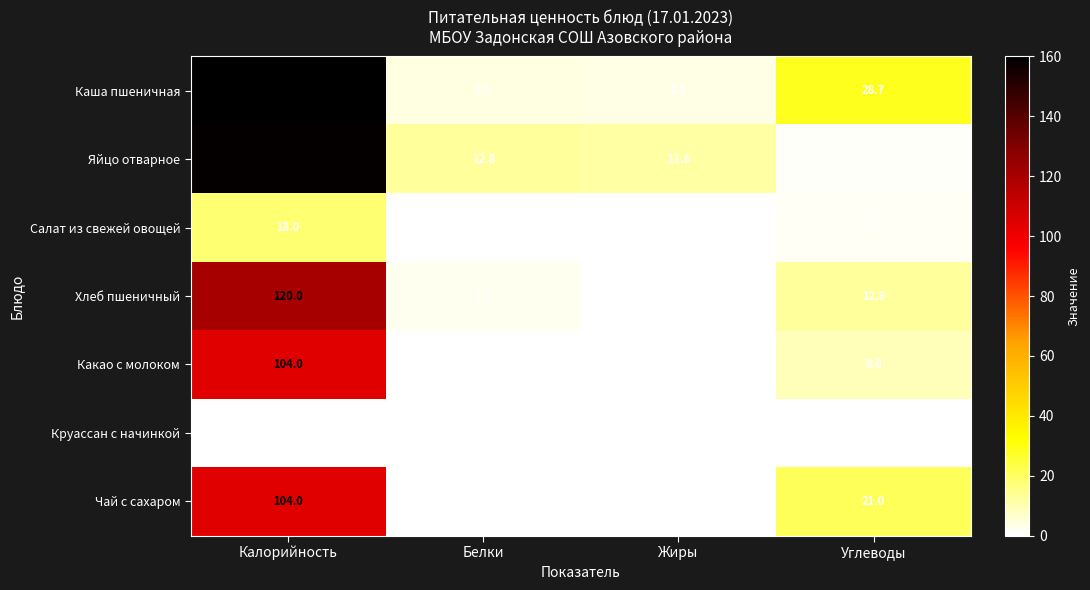

At which category does the chart reach its peak across all series?

Калорийность